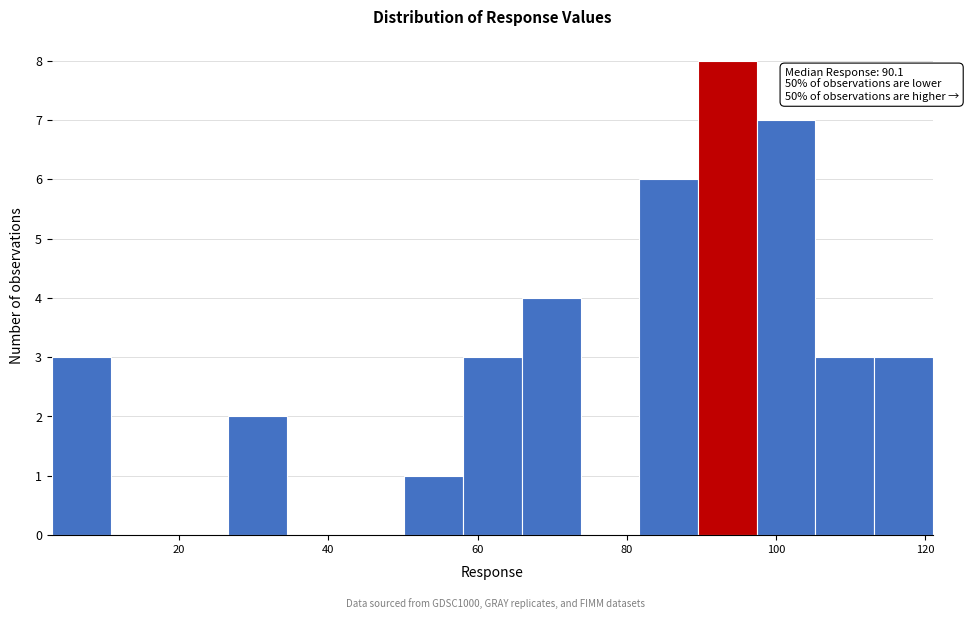

Around what value on the x-axis is the tallest bar? Give the approximate position of its centre, as read against the axis.

94